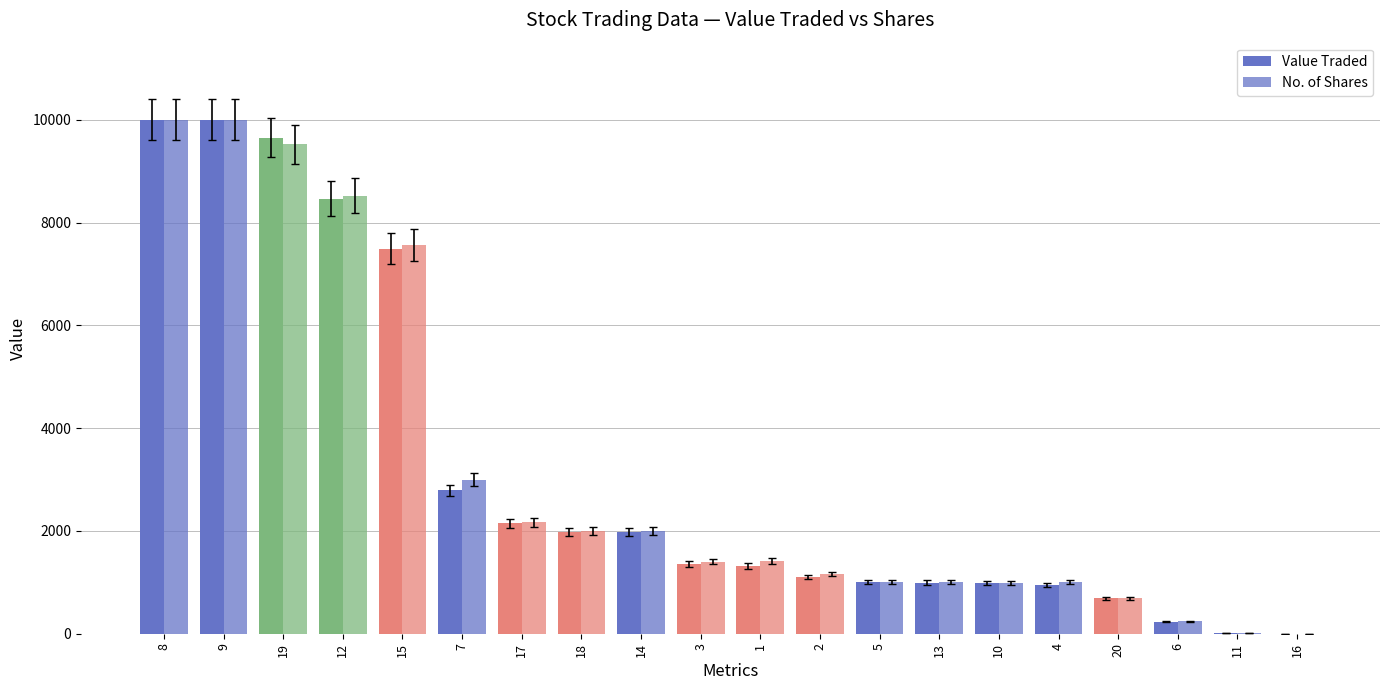

True or false: No. of Shares has a value of 1405 at 3.

True